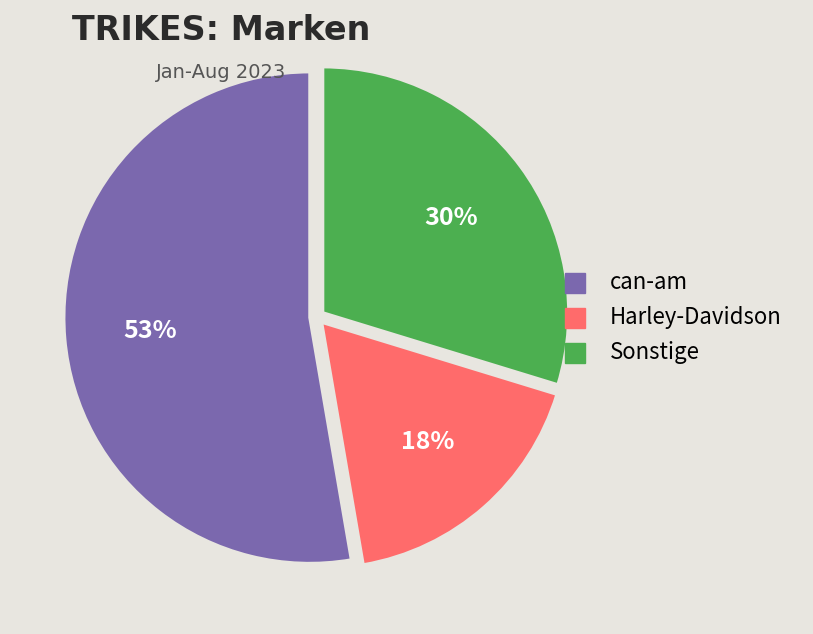

To the nearest percent, what is the average slice percentage?

33%